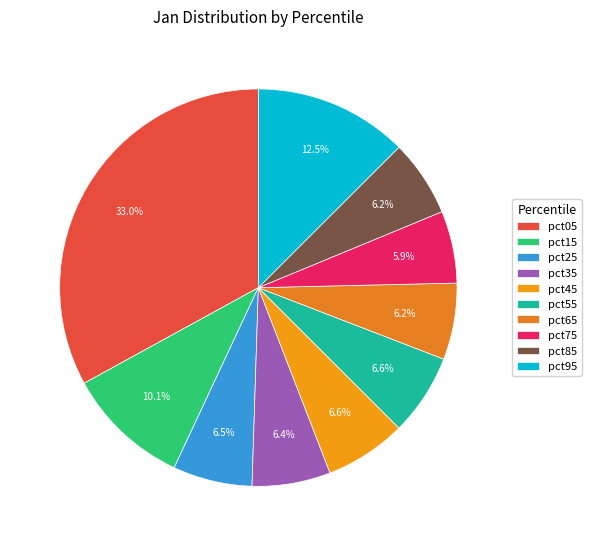

Which slice is the largest?

pct05